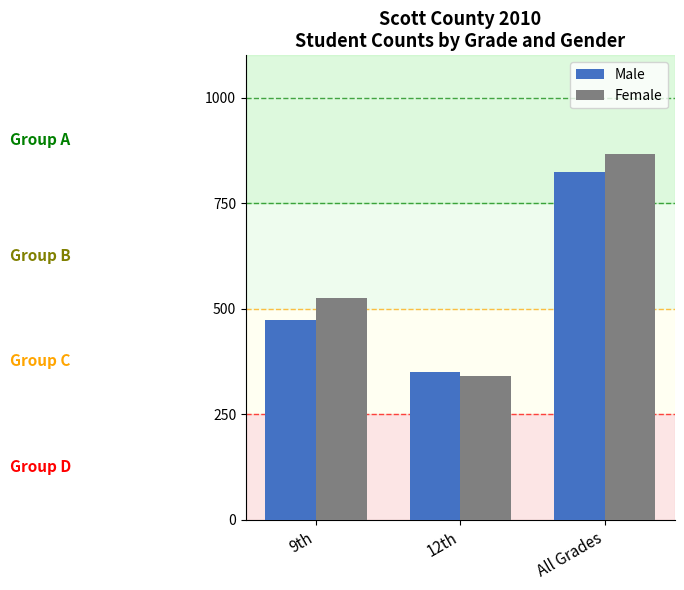

What is the difference between the highest and lowest values at All Grades?

43